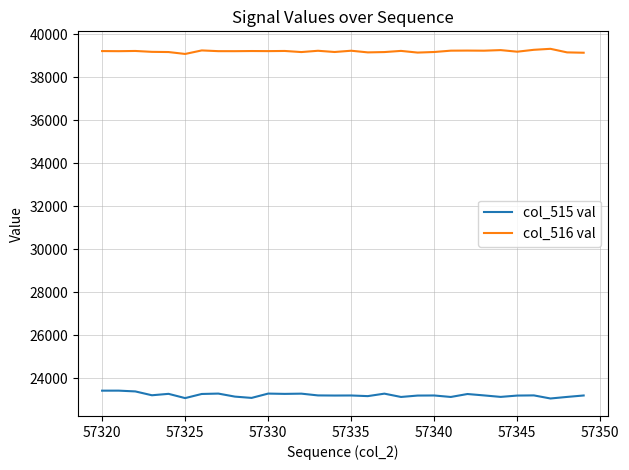

What are all the series names shown in the legend?

col_515 val, col_516 val